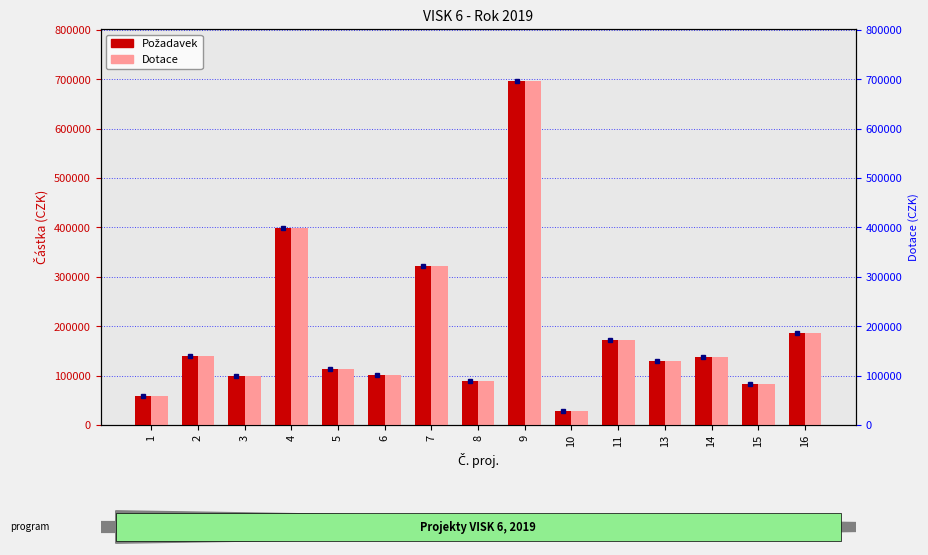

Between 9 and 11, which series saw the biggest shift?

Požadavek